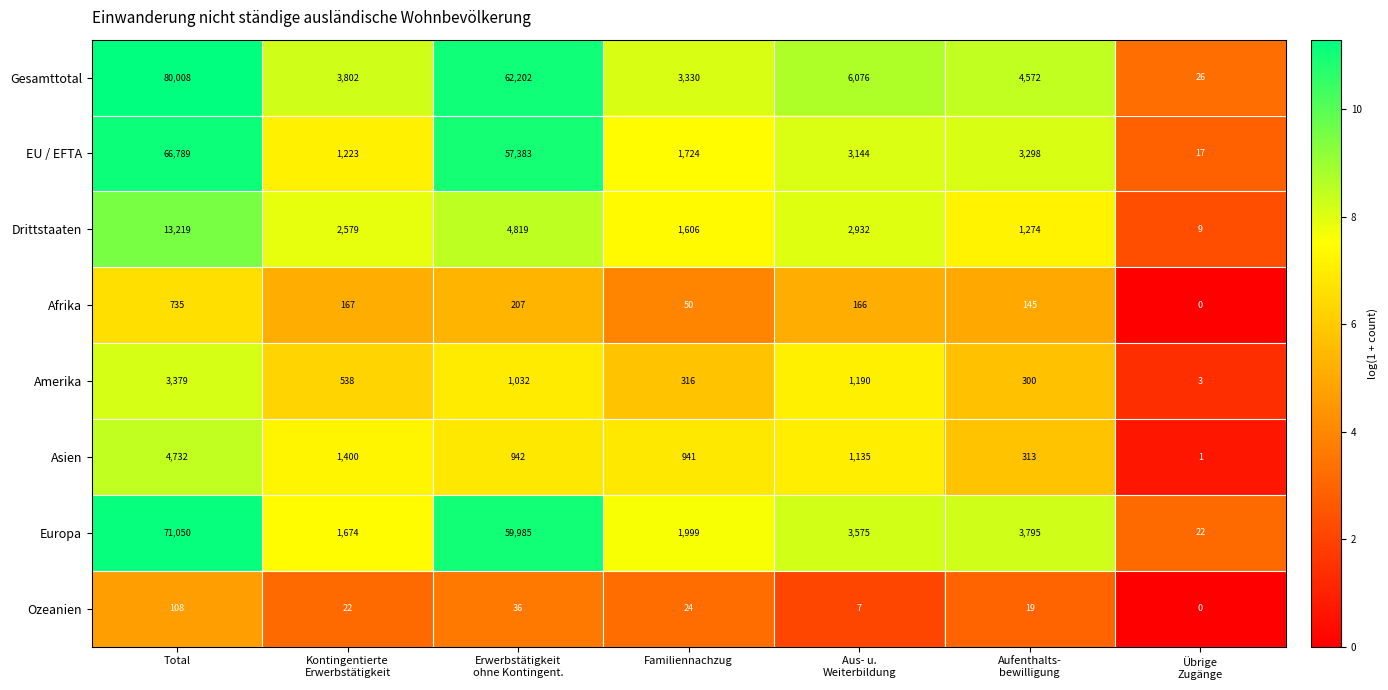

Rank the series by their maximum value, from highest to lowest.

Gesamttotal, Europa, EU / EFTA, Drittstaaten, Asien, Amerika, Afrika, Ozeanien